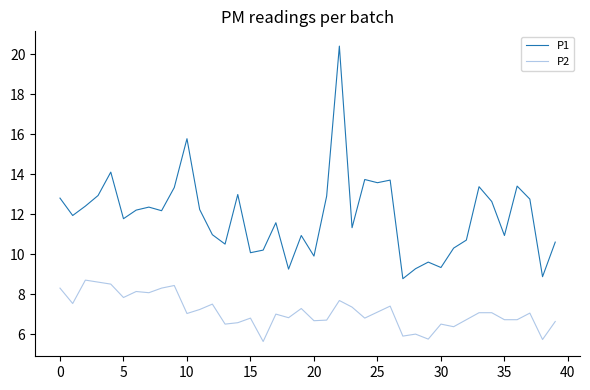

Which series has the largest range (max minus min)?

P1